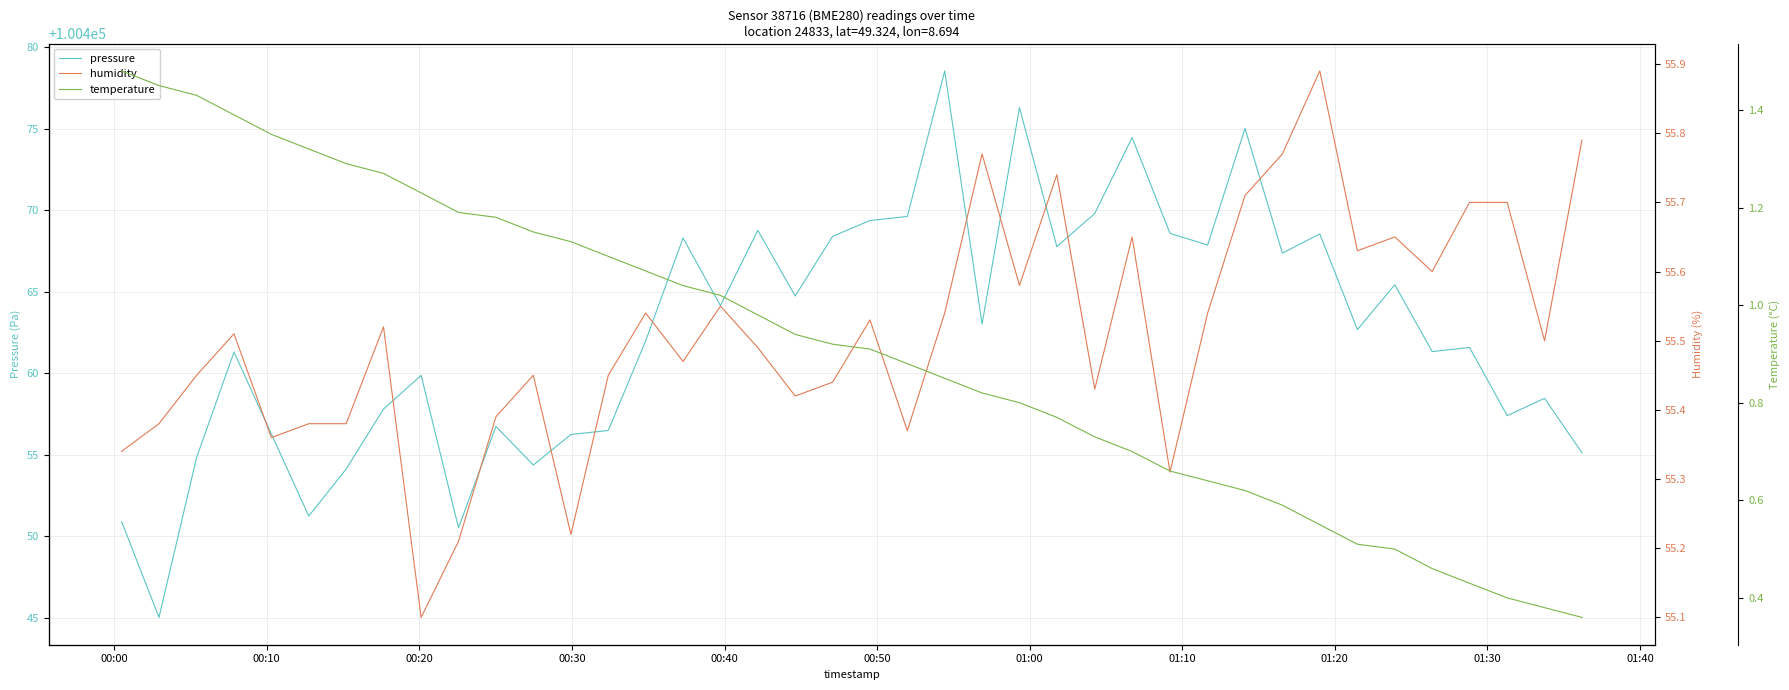

What is the lowest value of the pressure series?

100445.0